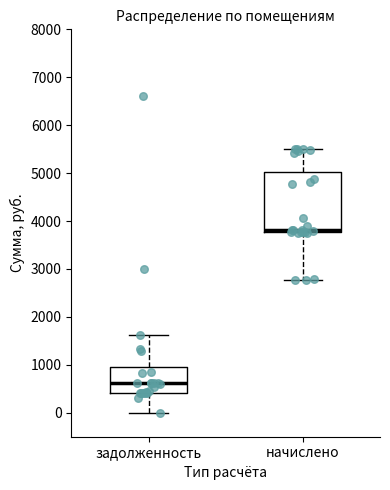

Where does the lower whisker of the box for начислено end on the y-axis? The values are not printed on the chart, so give them approximately, as read against the axis.

2800